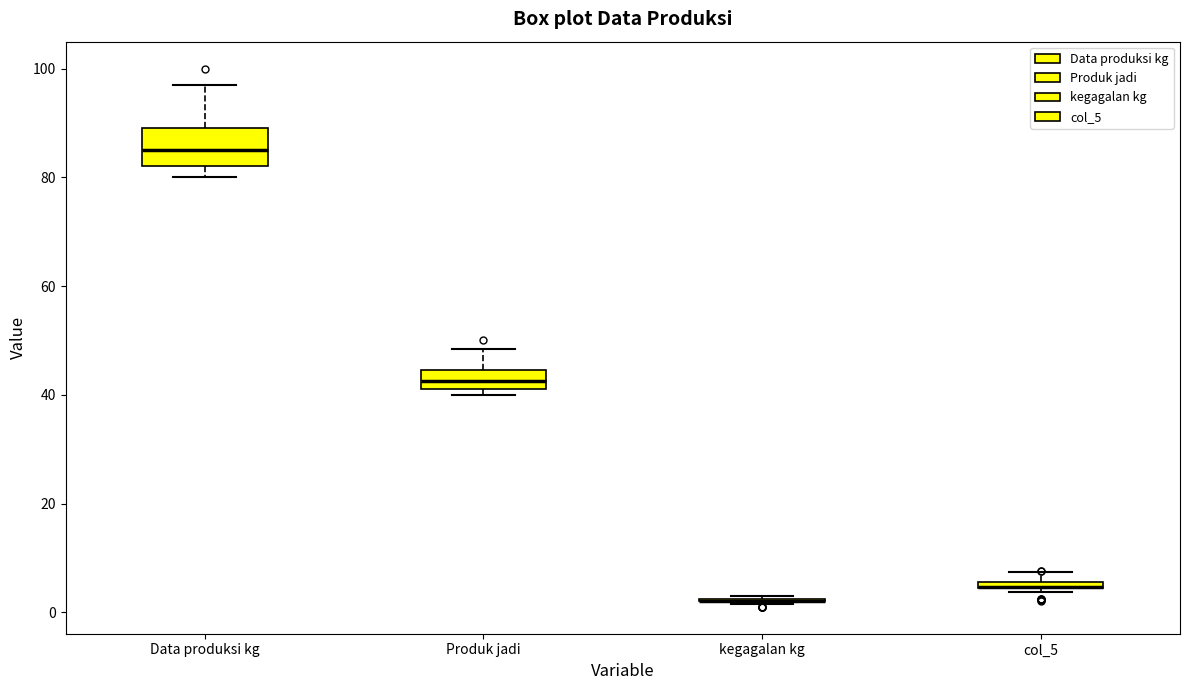

Where does the upper whisker of the box for Data produksi kg end on the y-axis? The values are not printed on the chart, so give them approximately, as read against the axis.

98